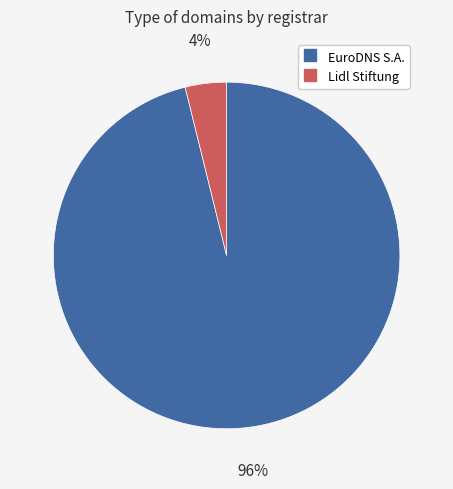

What is the largest slice in the pie chart?

EuroDNS S.A.